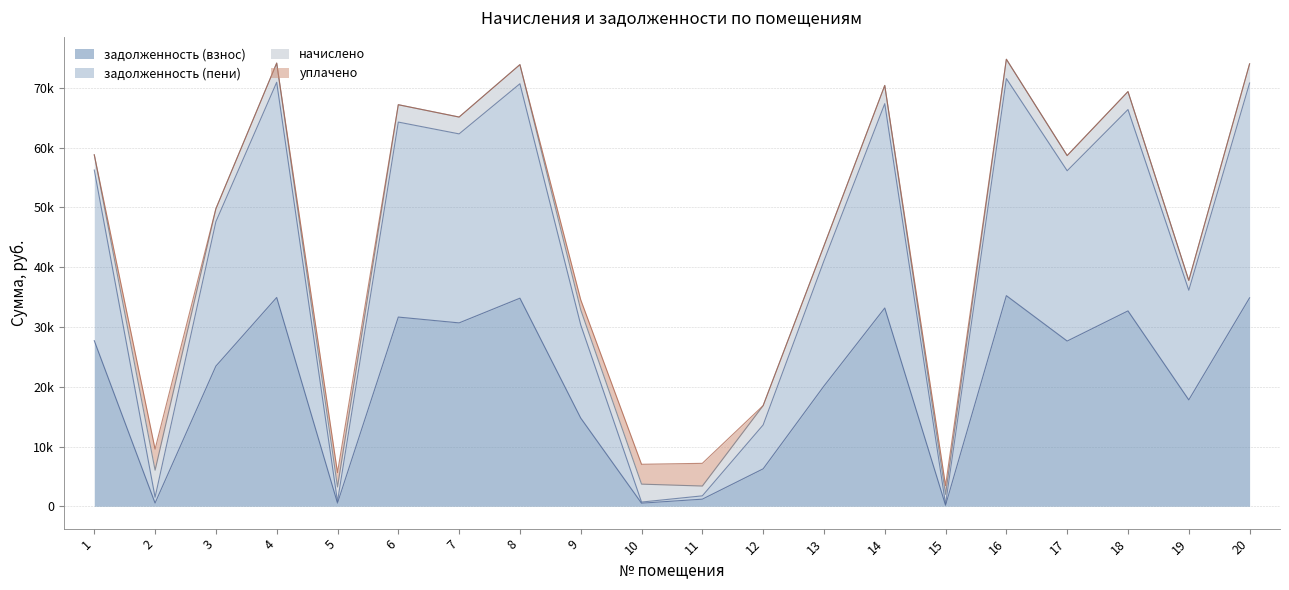

What is the average value of the задолженность (пени) series?

41531.8